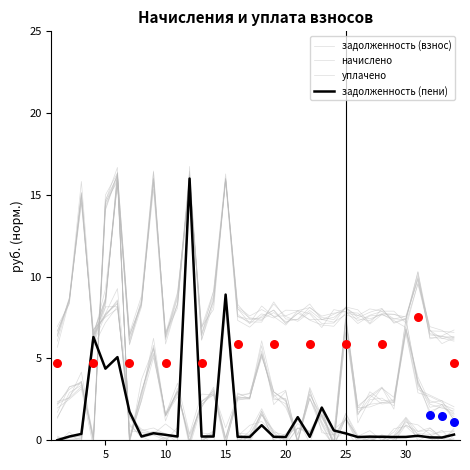

Is the value of задолженность (взнос) at 11 greater than the value of начислено at 34?

No